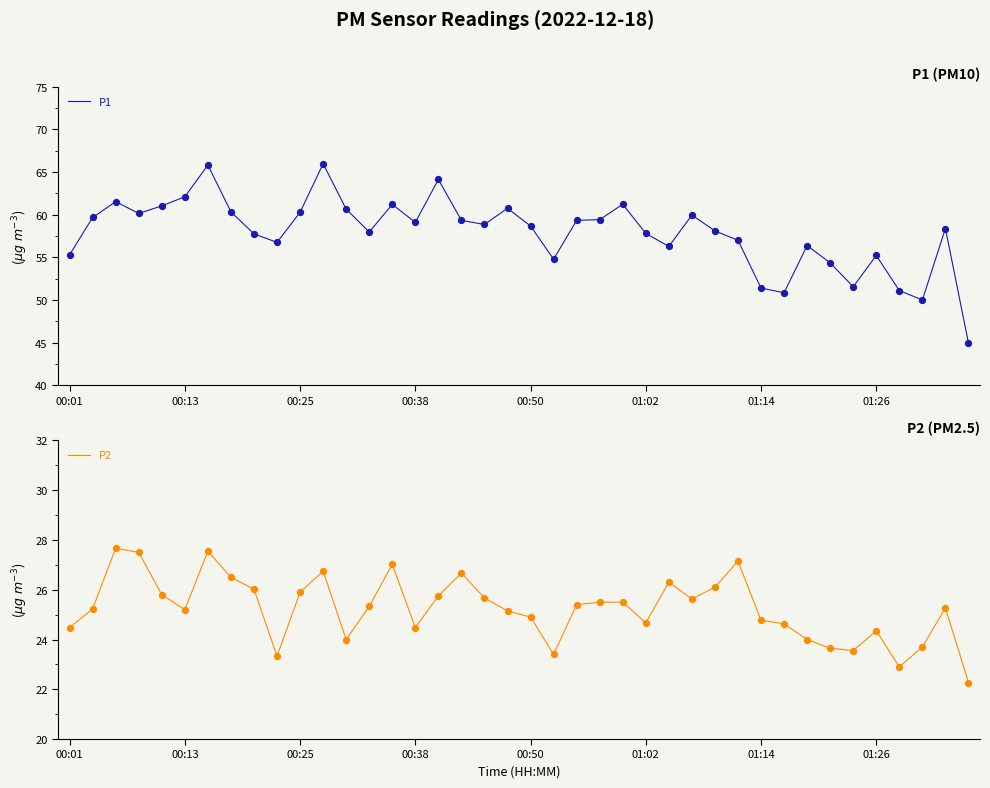

Is the value of P2 at 13 greater than the value of P1 at 26?

No